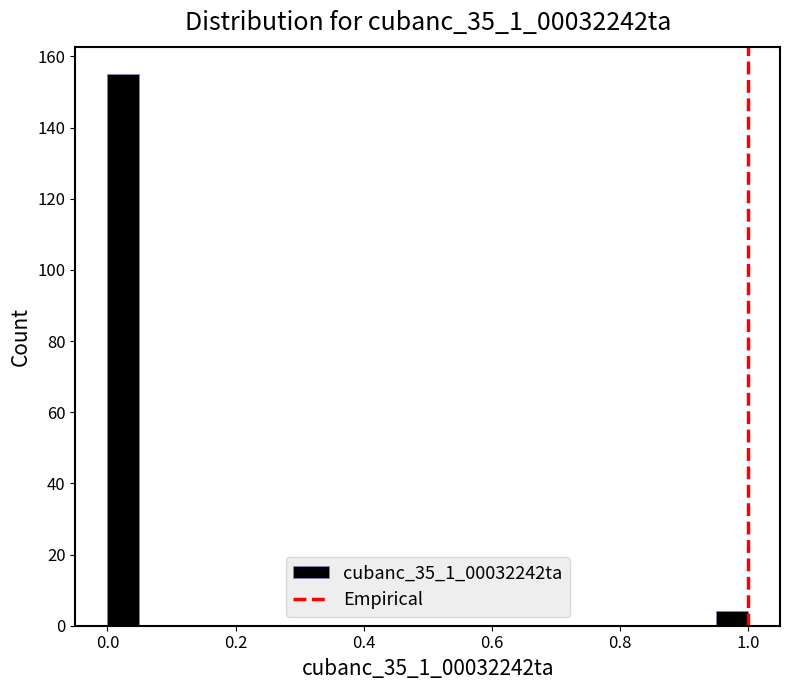

Around what value on the x-axis is the tallest bar? Give the approximate position of its centre, as read against the axis.

0.02